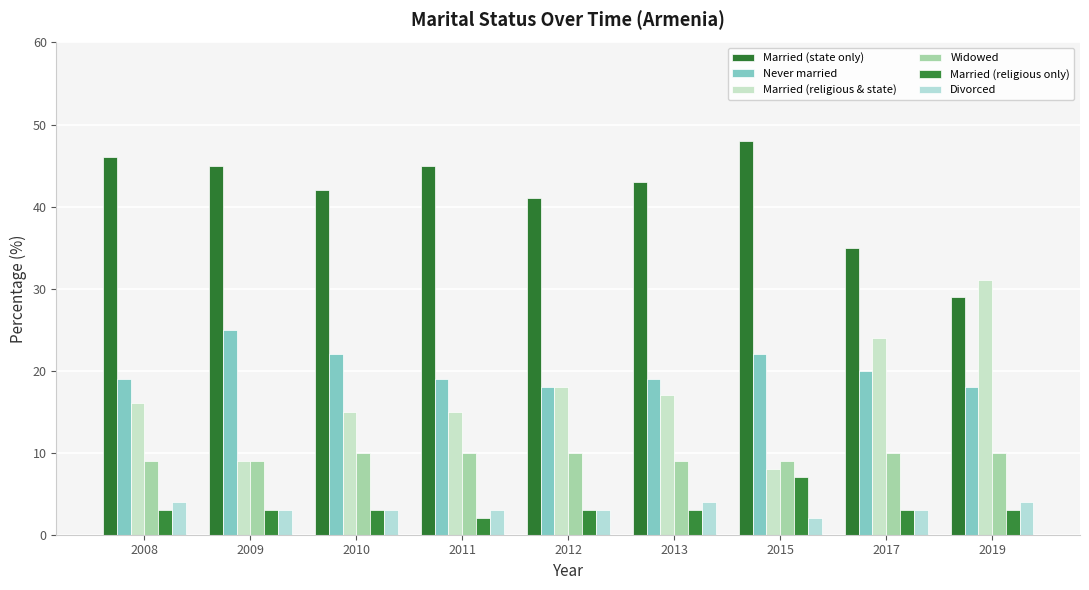

Are the bars horizontal?

No